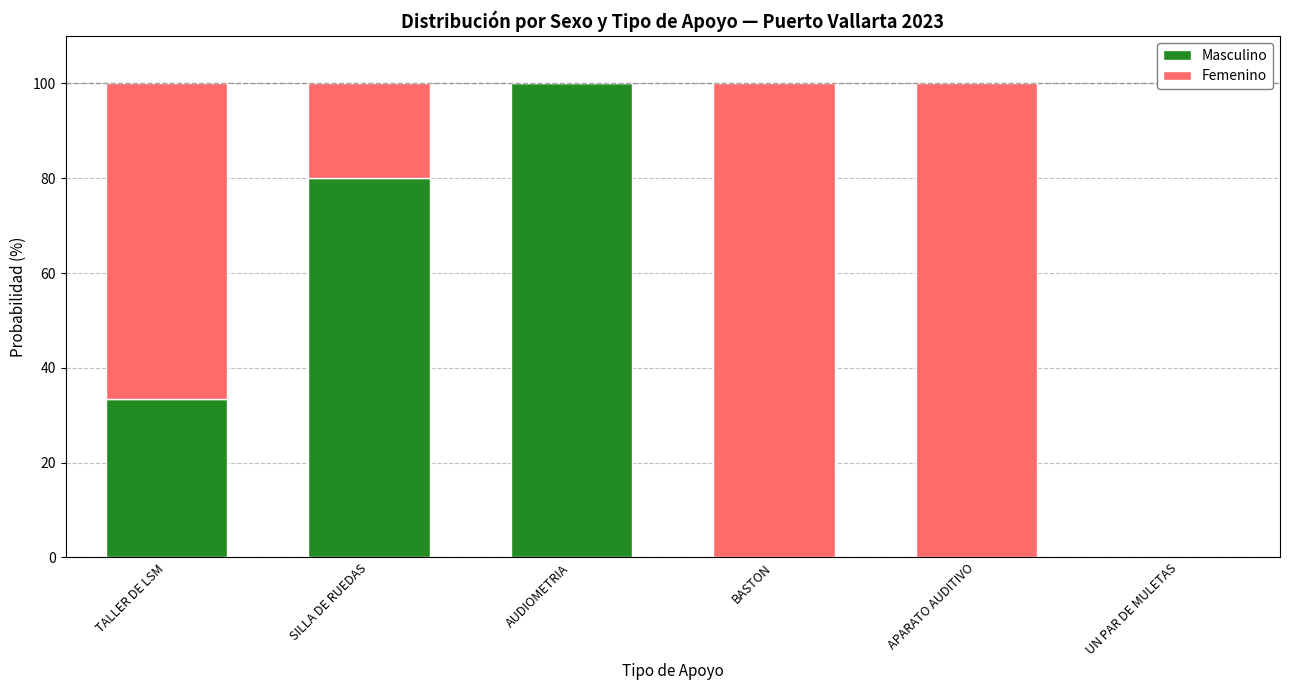

True or false: Masculino has a value of 80.0 at SILLA DE RUEDAS.

True